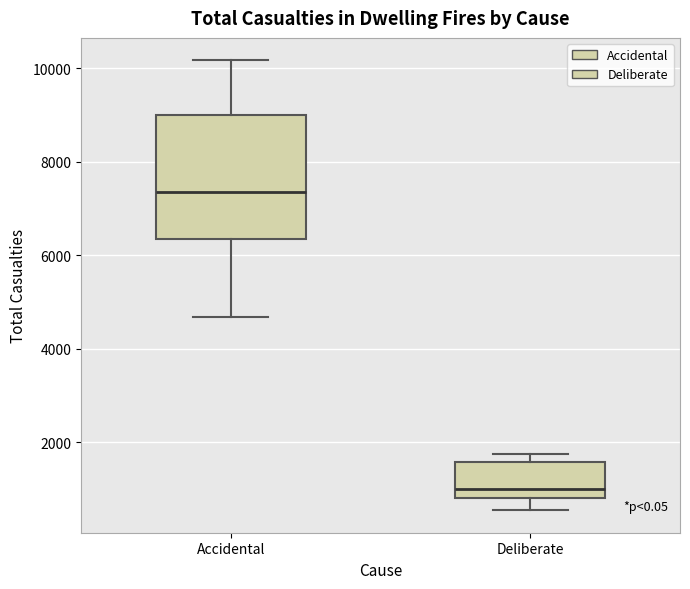

Reading left to right, read every box against the y-axis: the position of its median line, the range the box covers, and the ends of its whiskers. The values are not printed on the chart, so give them approximately, as read against the axis.

Accidental: median 7400, box 6400 to 9000, whiskers 4600 to 10200
Deliberate: median 1000, box 800 to 1600, whiskers 600 to 1800